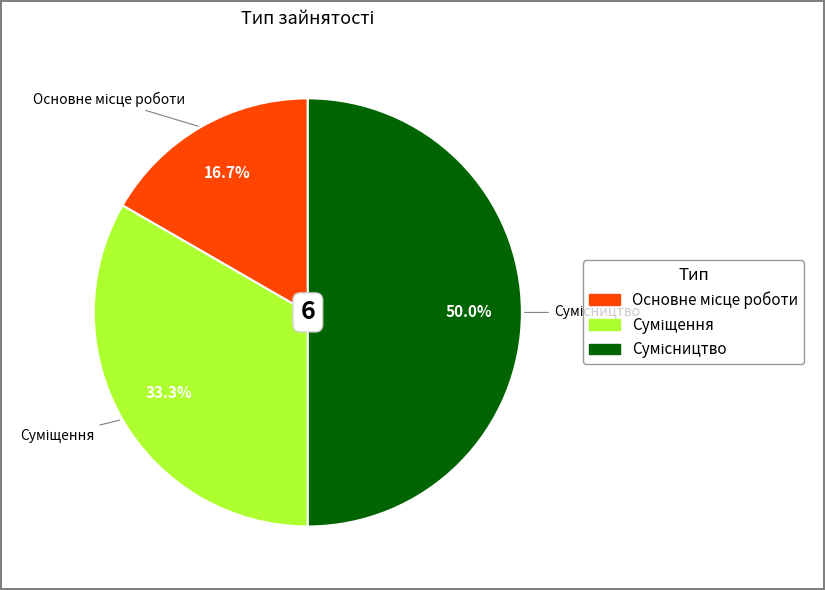

To the nearest percent, what is the difference between the Основне місце роботи and Суміщення slice percentages?

17%